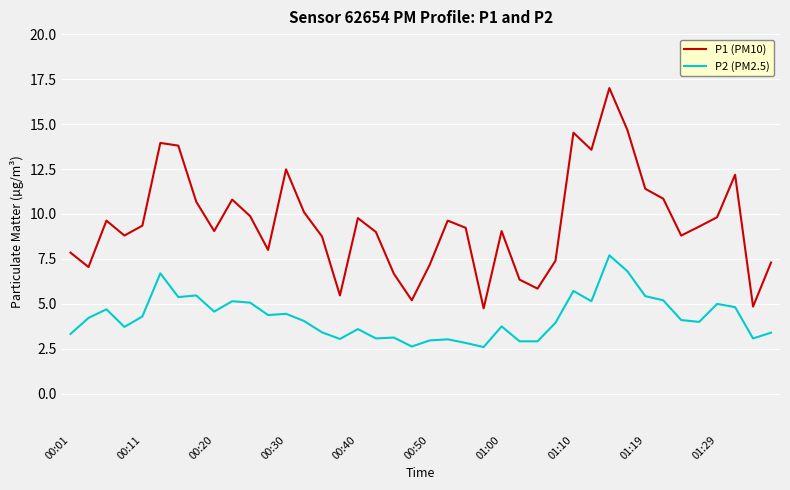

True or false: P2 (PM2.5) and P1 (PM10) cross at least once.

False